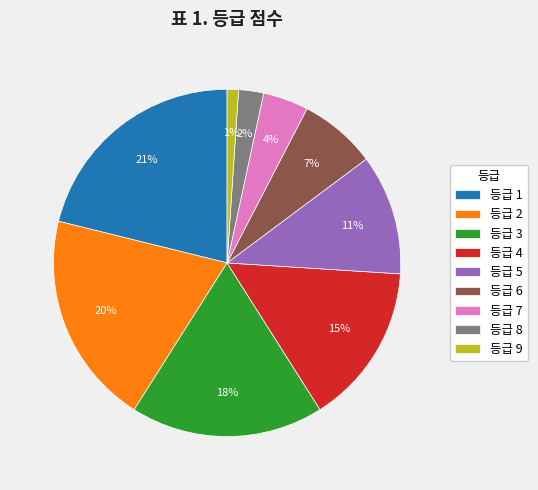

Do 등급 5 and 등급 8 together represent more than half of the pie?

No